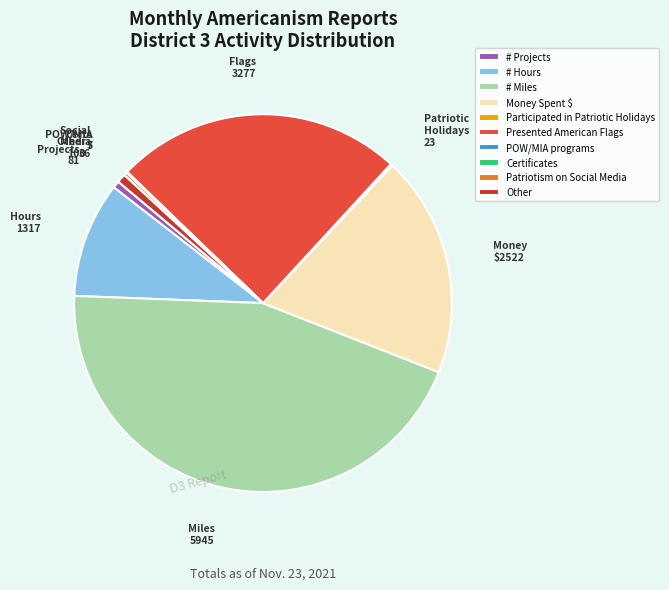

Which has a higher value, Other or Money Spent $?

Money Spent $